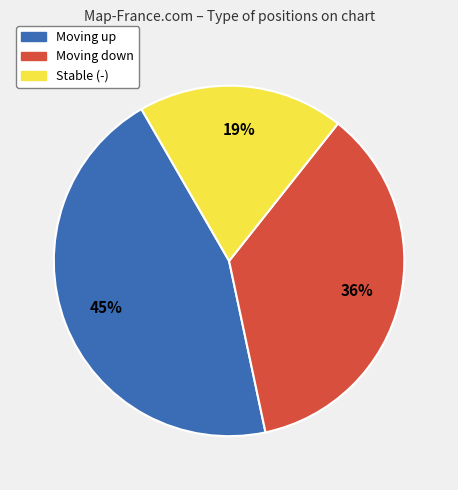

Does any single category account for the majority?

No